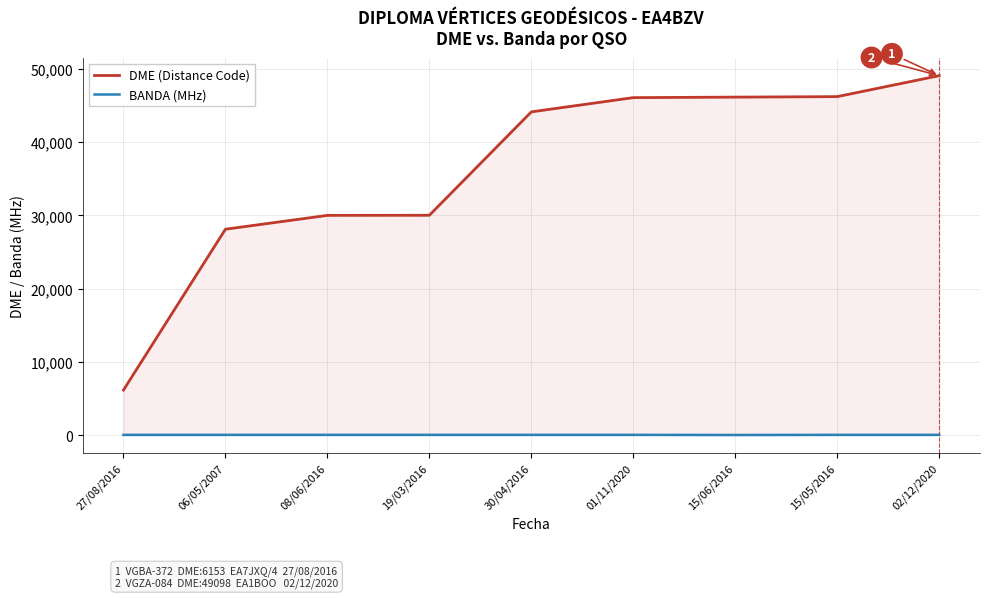

What is the sum of the BANDA (MHz) values at 19/03/2016 and 01/11/2020?

80